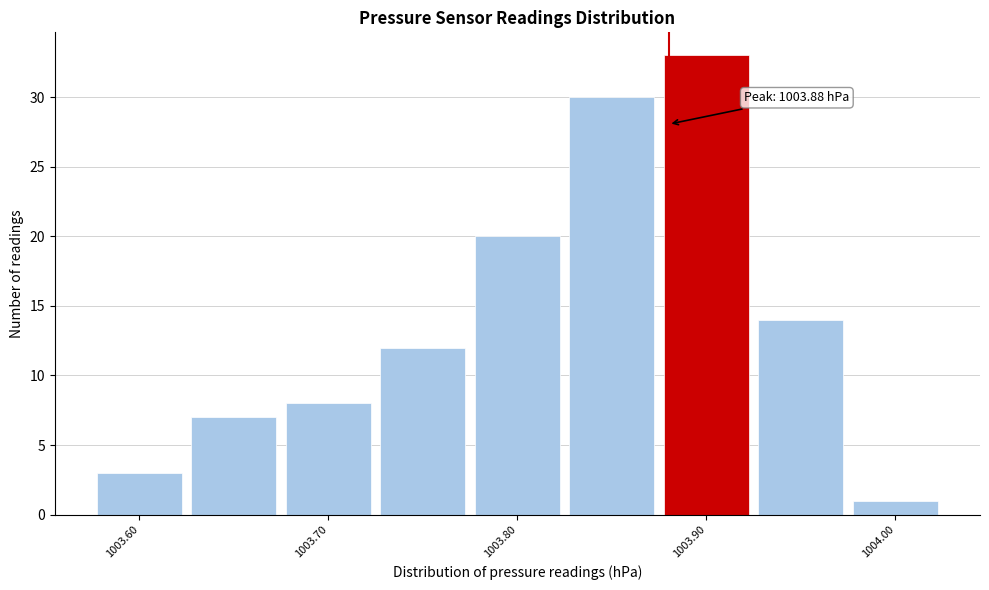

Which range on the x-axis has the tallest bar?

1003.875 to 1003.925